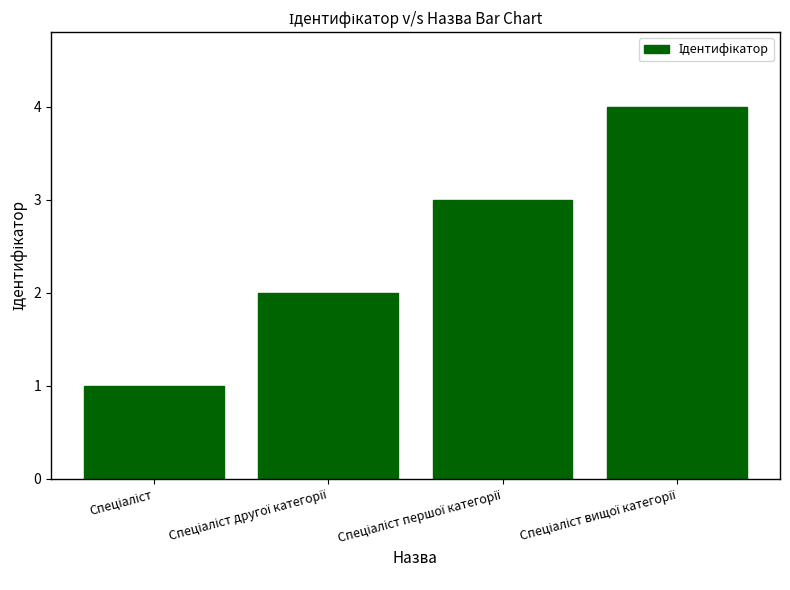

Count the number of categories in the chart.

4